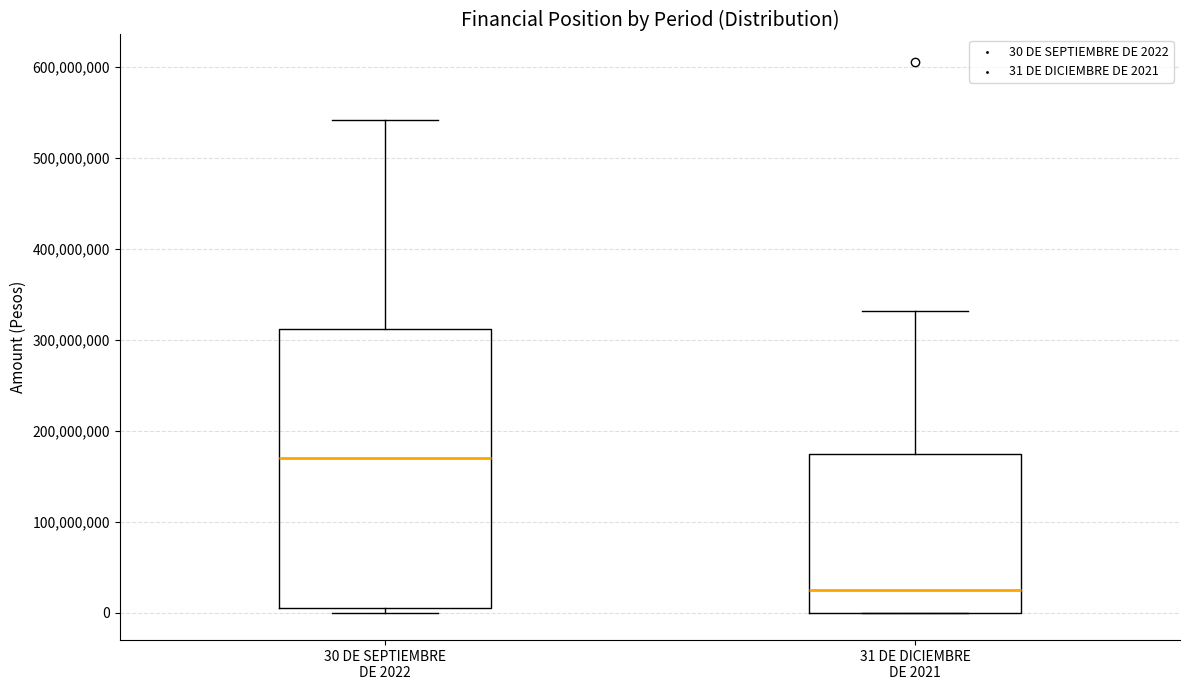

Reading left to right, read every box against the y-axis: the position of its median line, the range the box covers, and the ends of its whiskers. The values are not printed on the chart, so give them approximately, as read against the axis.

30 DE SEPTIEMBRE DE 2022: median 170000000, box 0 to 310000000, whiskers 0 (just below the box's lower edge) to 540000000
31 DE DICIEMBRE DE 2021: median 20000000, box 0 to 170000000, whiskers 0 to 330000000